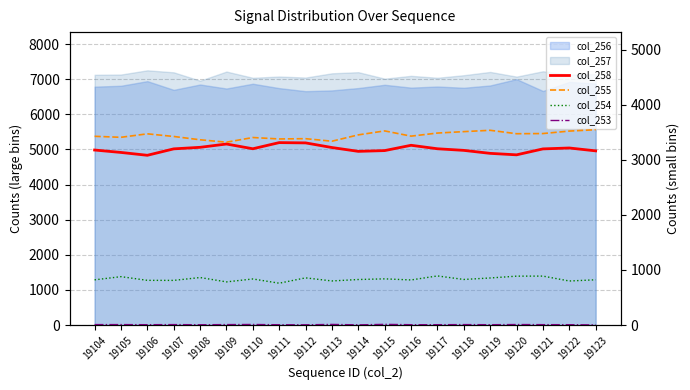

What is the value of the col_254 point at the 20th from the left?

821